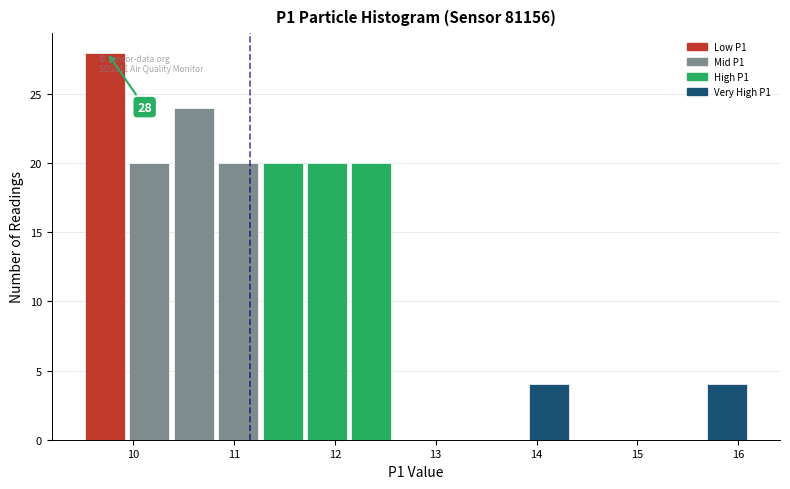

Which range on the x-axis has the tallest bar?

9.5 to 10.0